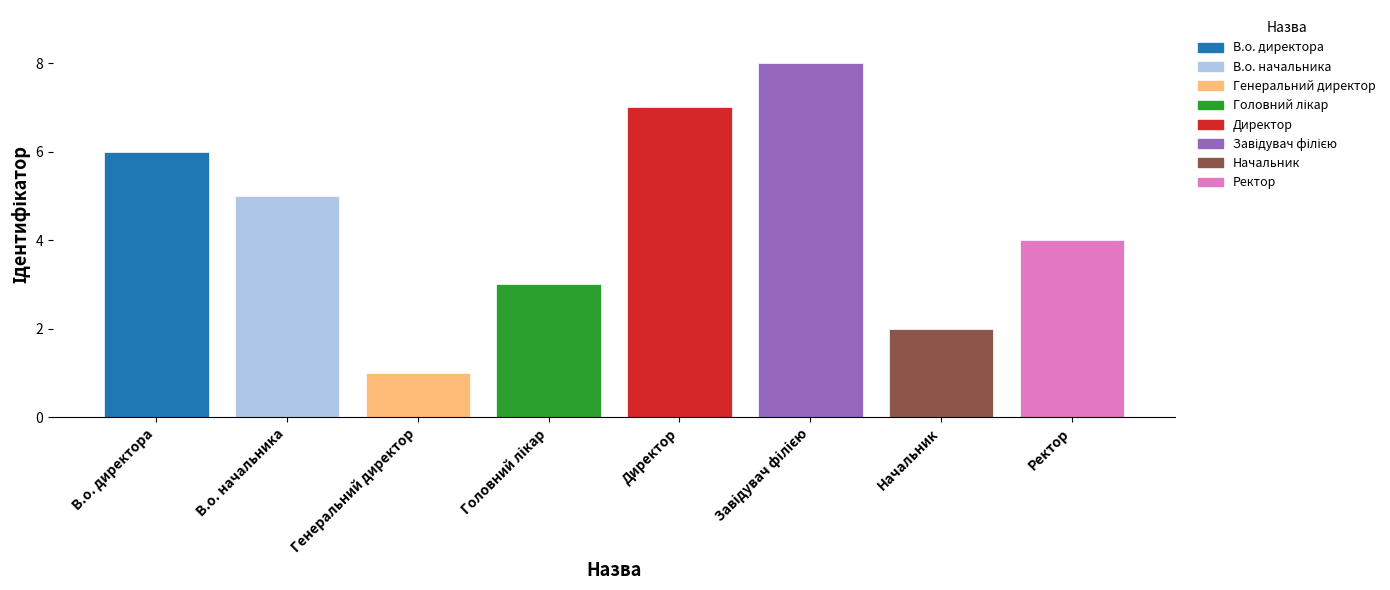

What is the smallest value displayed?

1